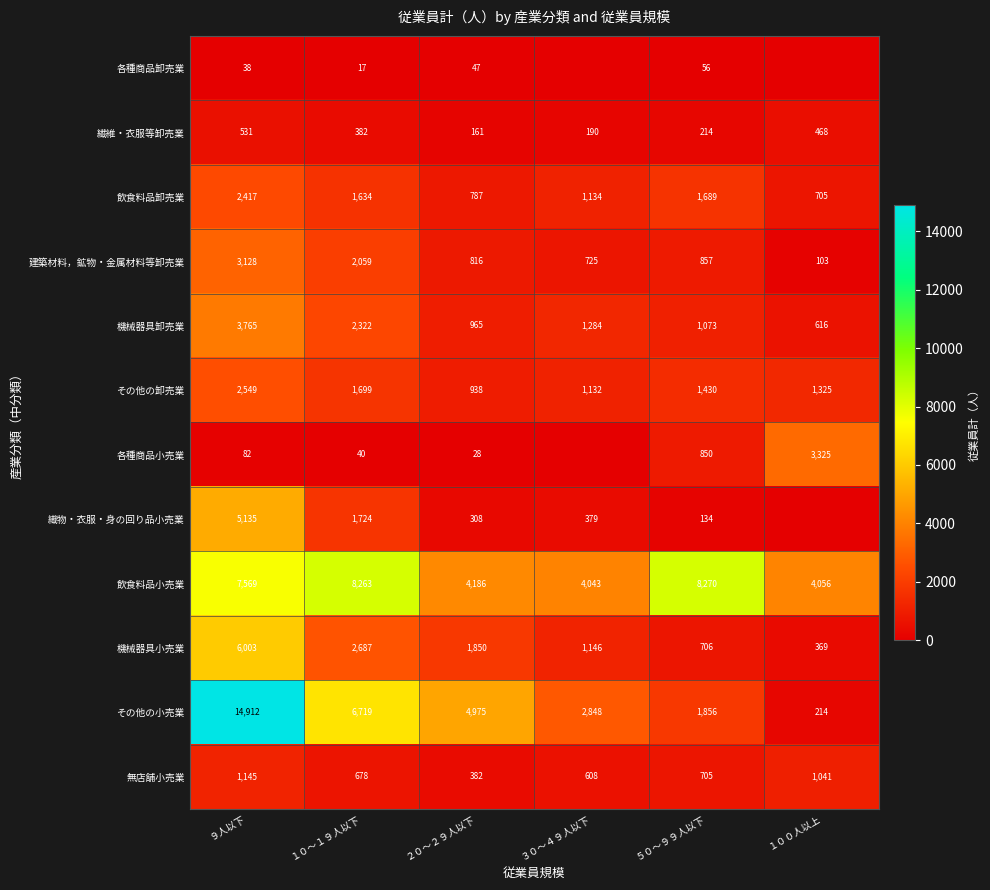

What is the spread (max minus min) of values at ５０～９９人以下?

8214